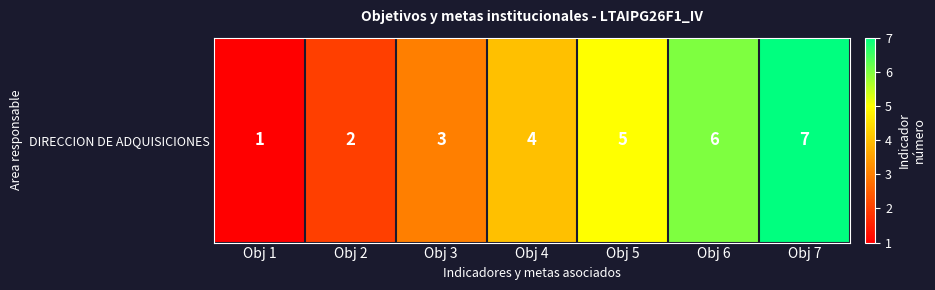

Where is the data nearest to the value 4?

Obj 4